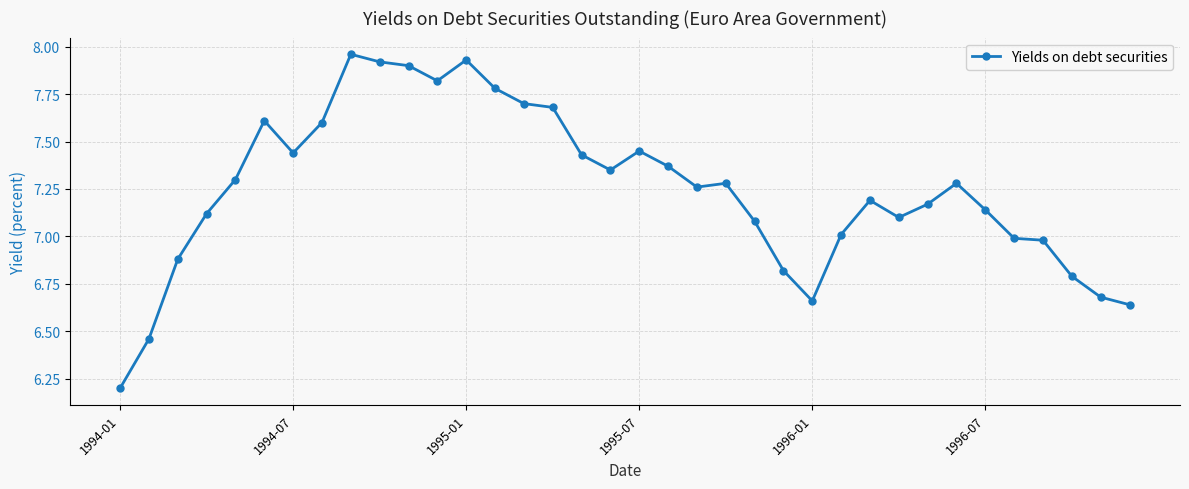

What is the difference between the maximum and second lowest values?

1.5